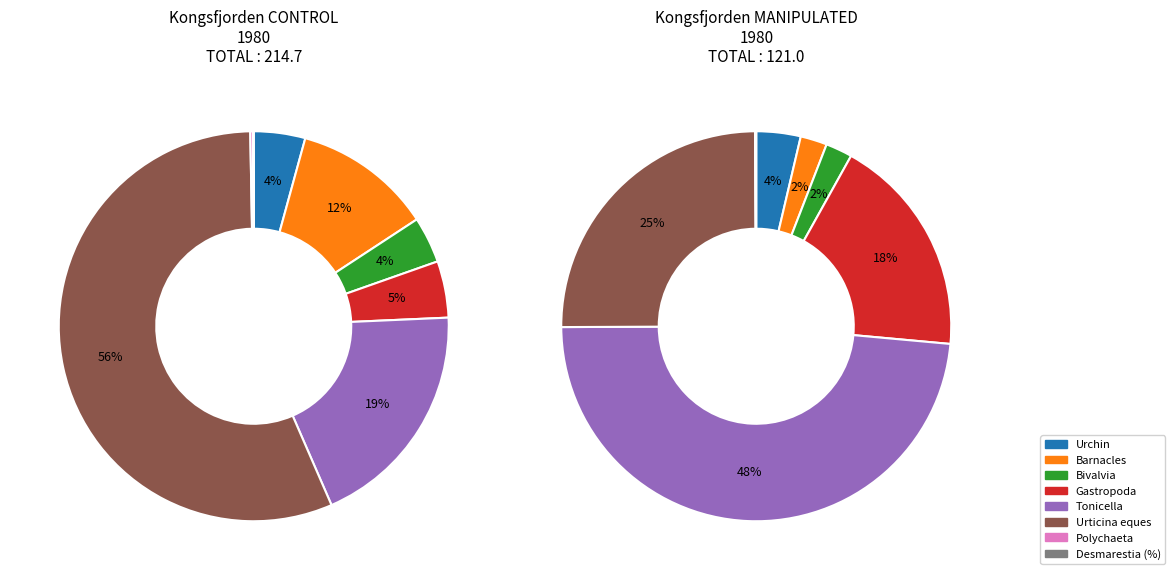

To the nearest percent, what is the combined percentage of Barnacles and Gastropoda?

16%